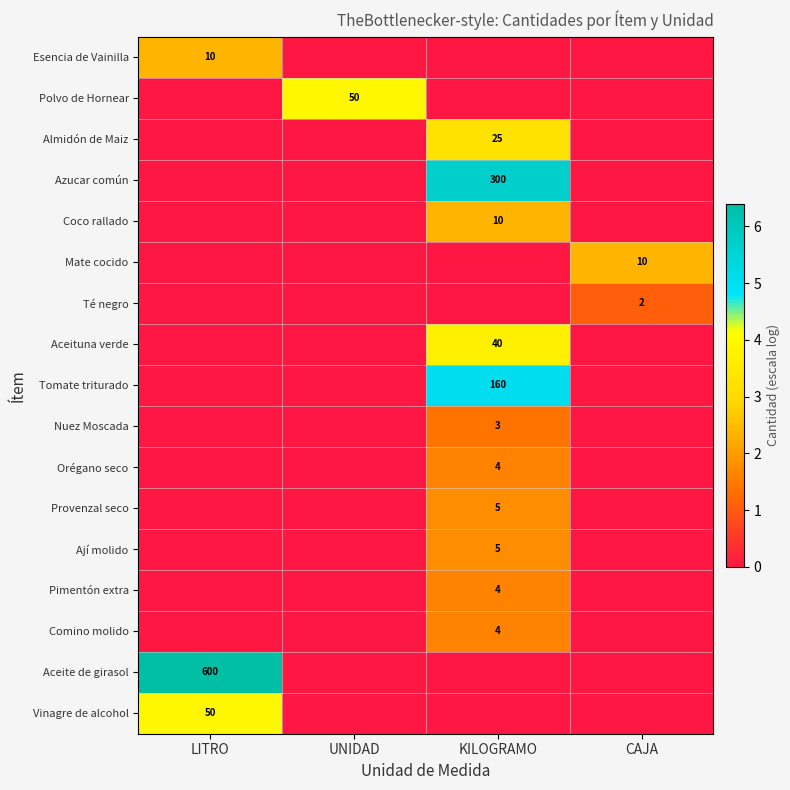

The Tomate triturado series shows 221 at KILOGRAMO. True or false?

False